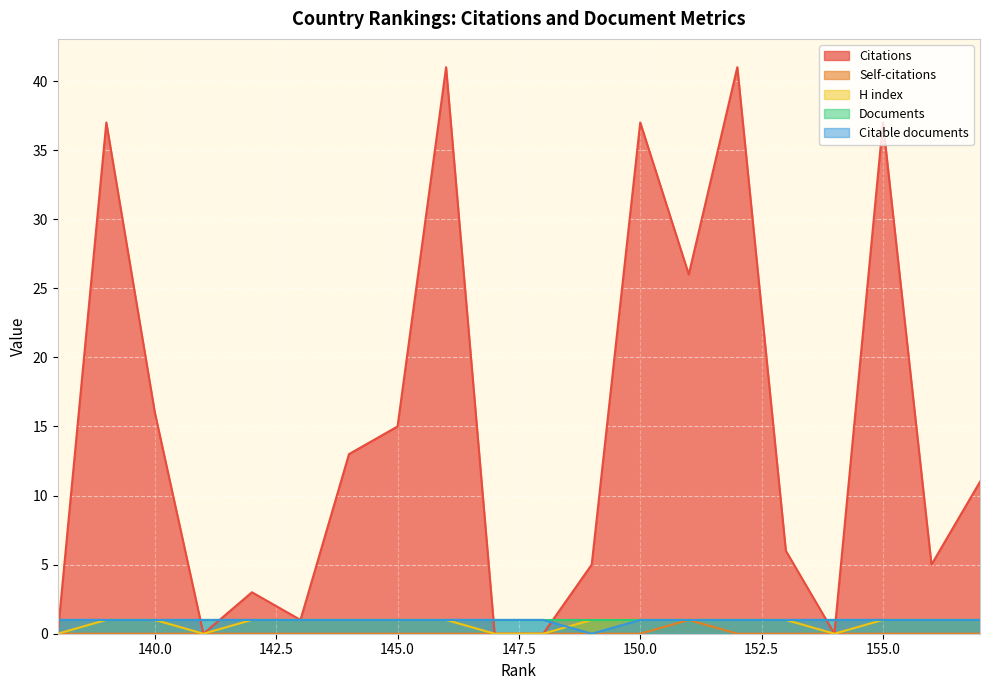

Is it true that H index equals 1 at 140.0?

True